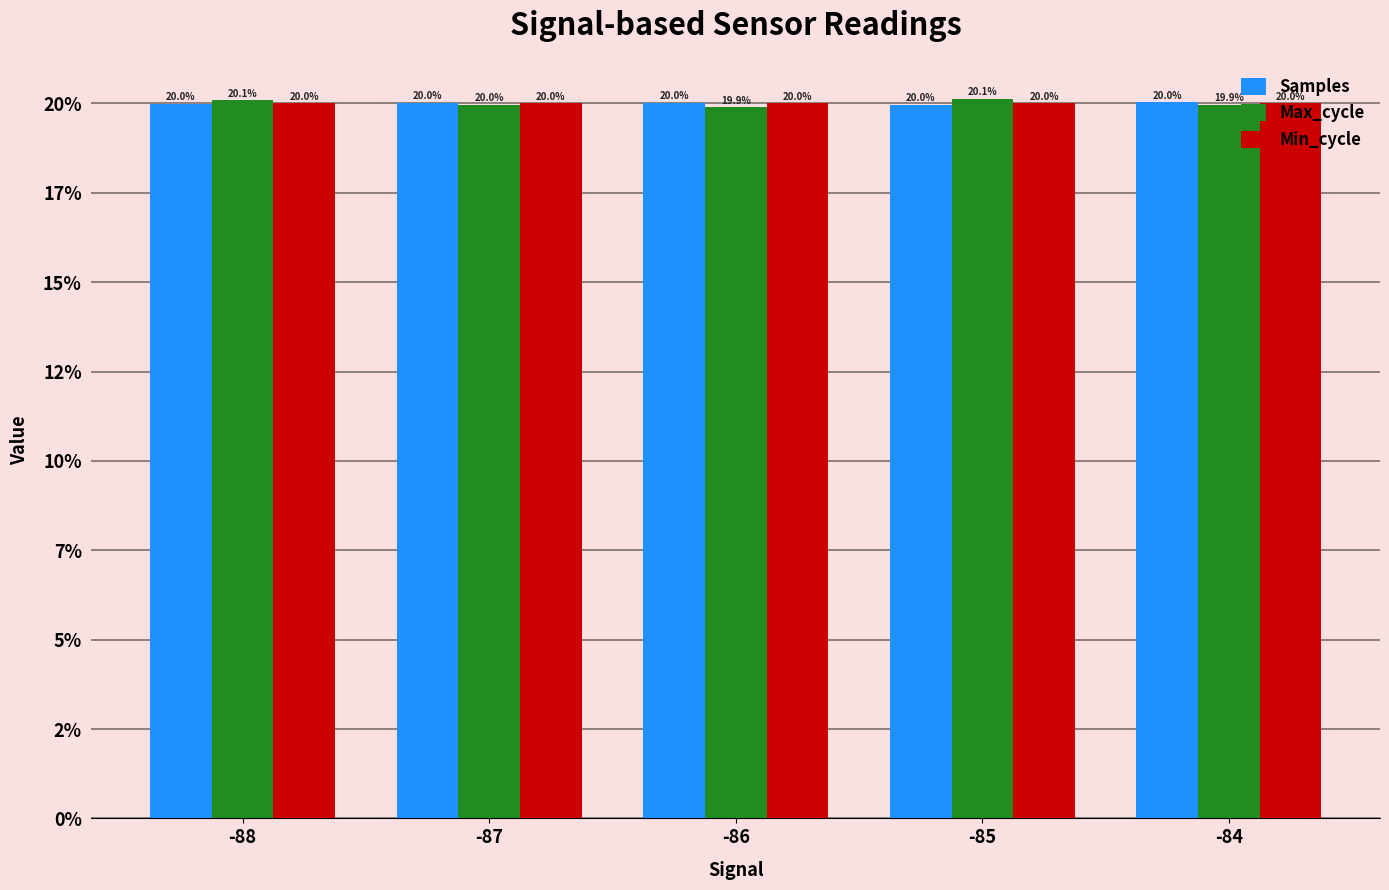

Does the chart contain any negative values?

No